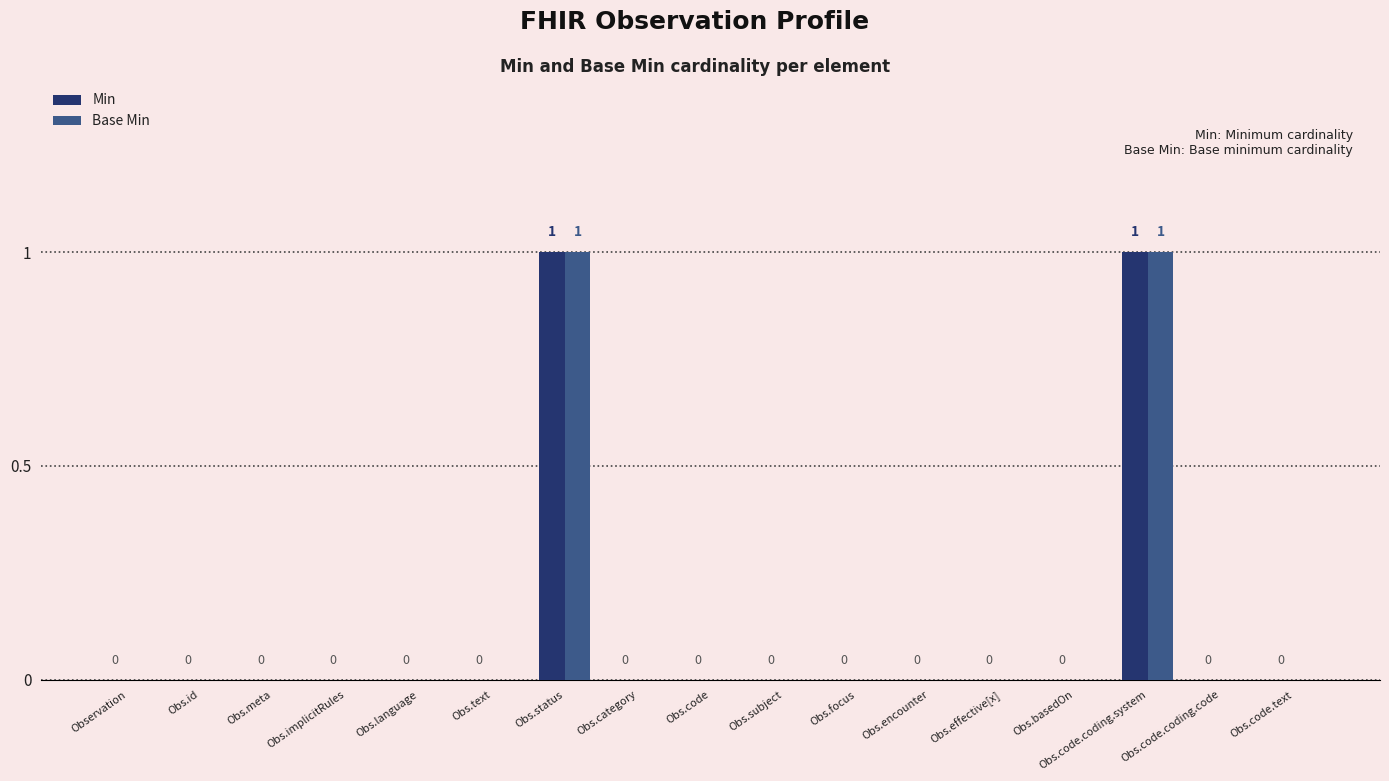

Are the bars grouped side by side (vs. stacked)?

Yes